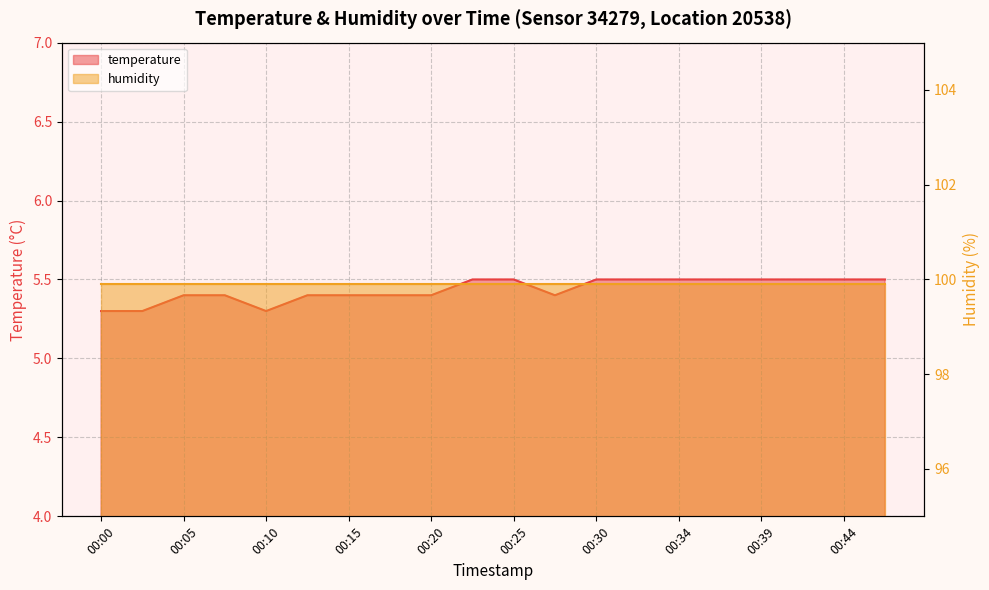

Does the chart display data point markers on the line(s)?

No